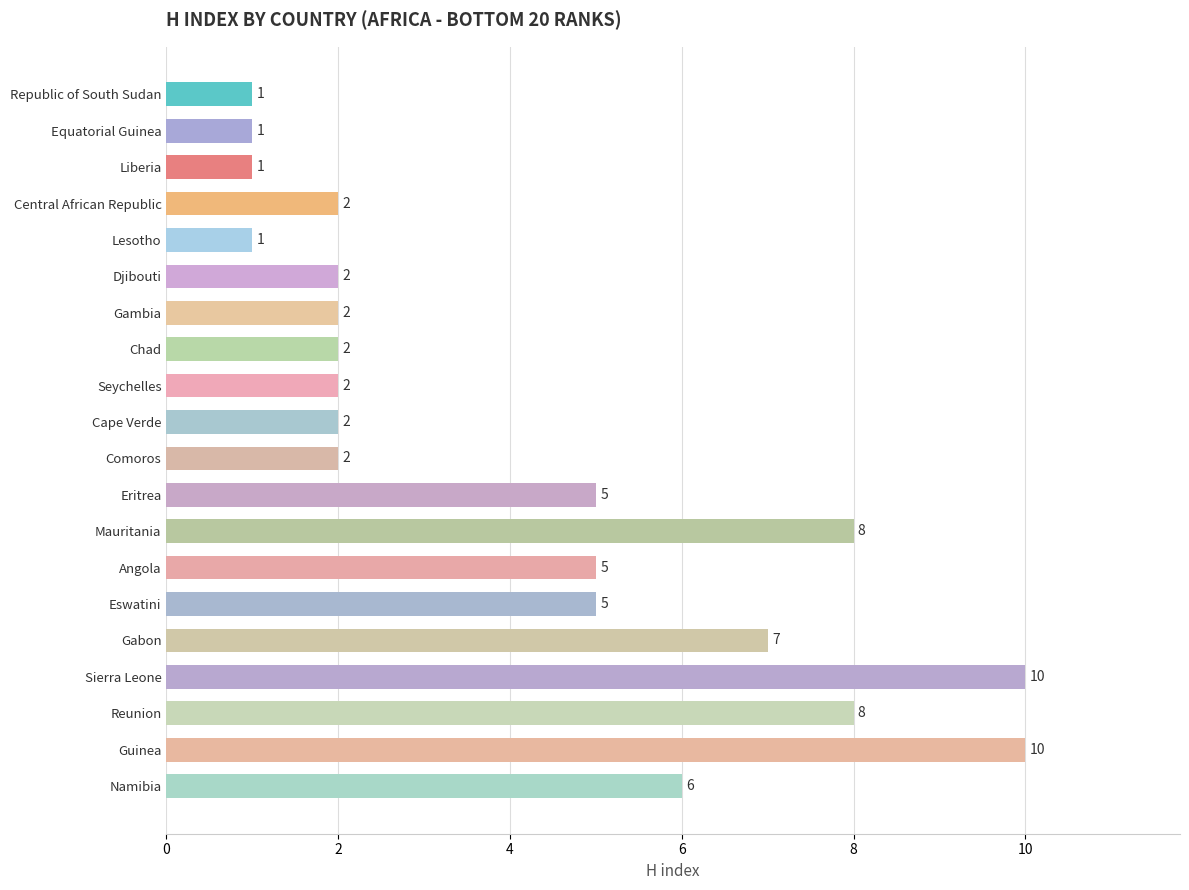

What position from the top is Namibia?

20